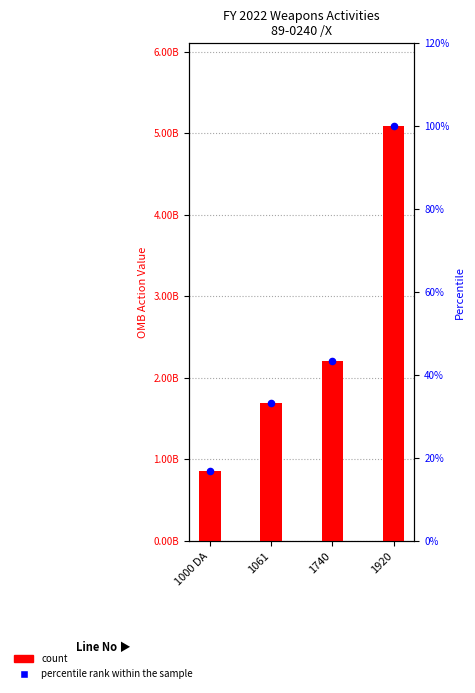

Which series has the largest total across all categories?

count